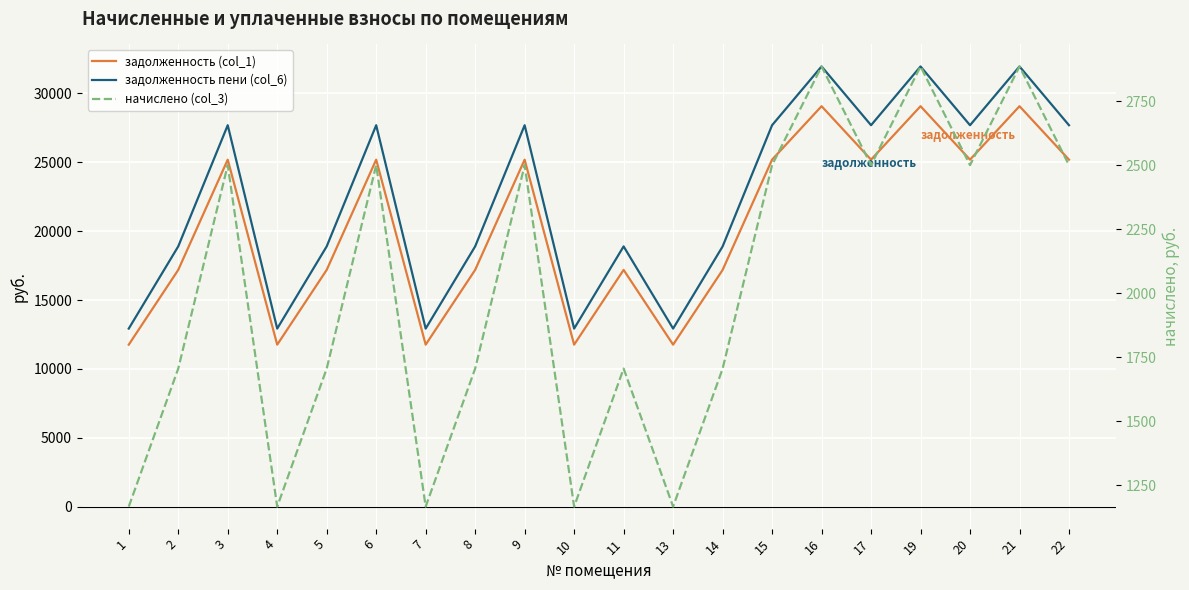

Which category has the lowest value across all series?

1